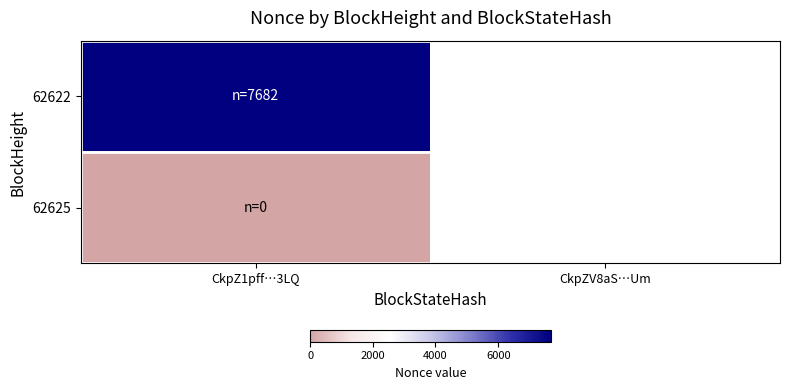

Count the number of data series in this chart.

2